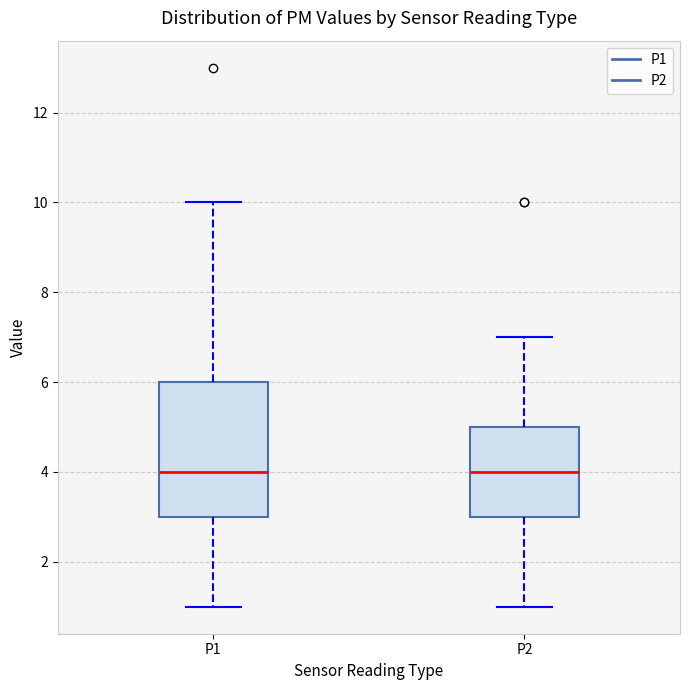

Reading left to right, read every box against the y-axis: the position of its median line, the range the box covers, and the ends of its whiskers. The values are not printed on the chart, so give them approximately, as read against the axis.

P1: median 4, box 3 to 6, whiskers 1 to 10
P2: median 4, box 3 to 5, whiskers 1 to 7